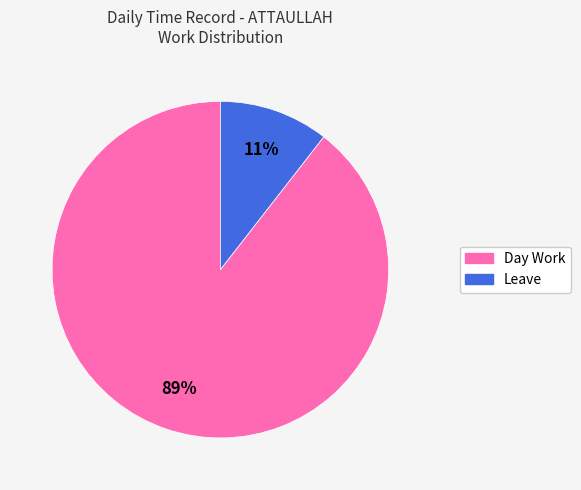

Rank the categories by value from lowest to highest.

Leave, Day Work